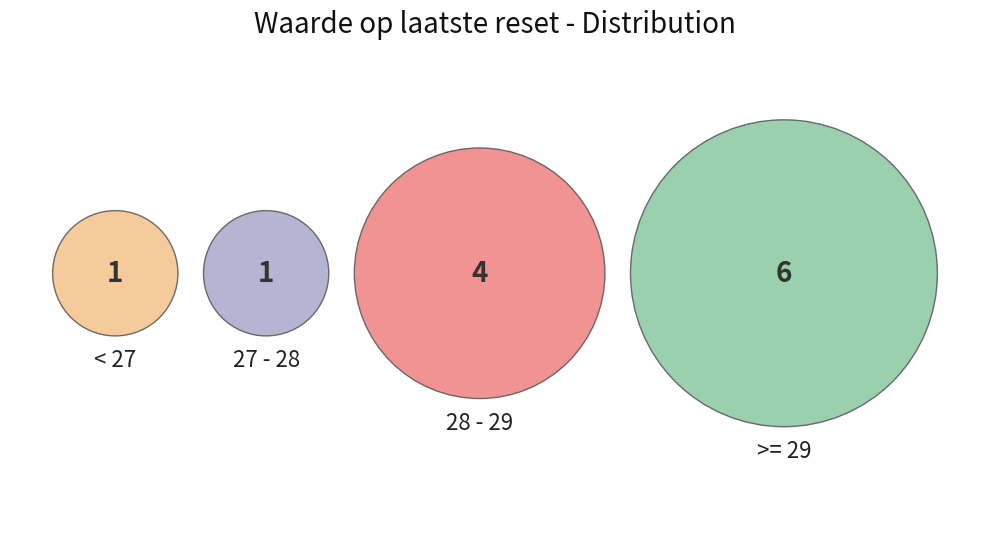

Is there any slice that represents more than half of the pie?

No